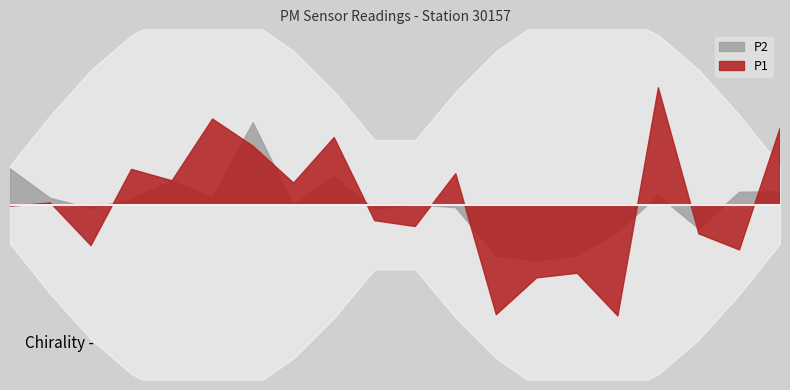

How many data points does each series have?

20